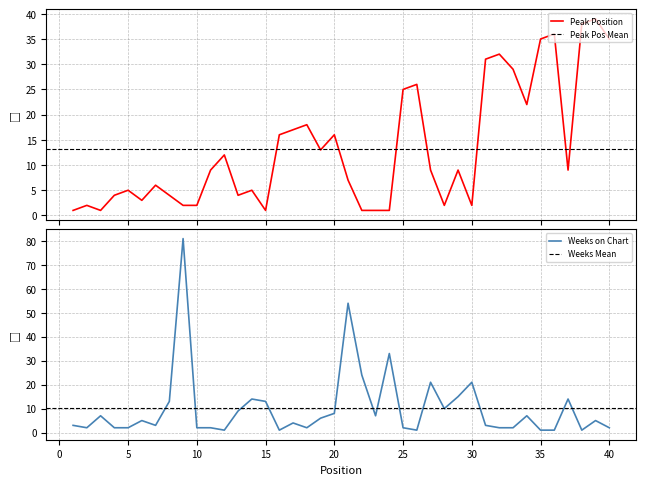

Which series changed the most between 3 and 9?

Weeks on Chart